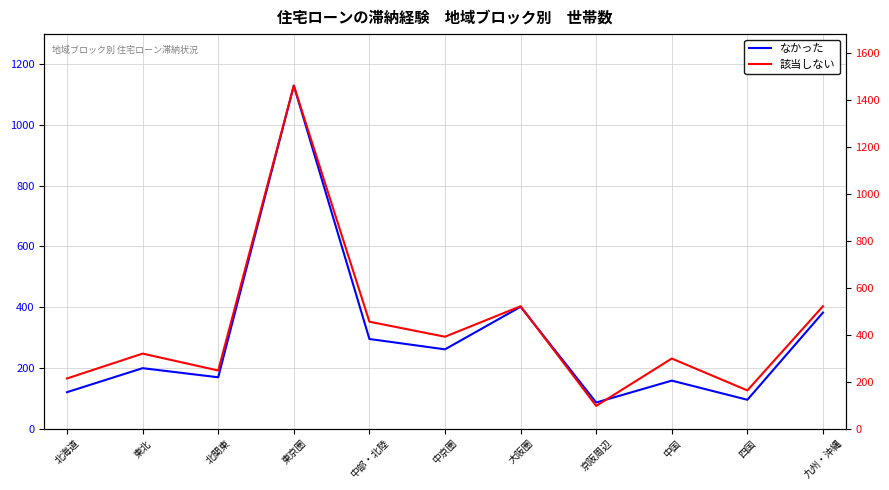

Which series has the largest total across all categories?

該当しない